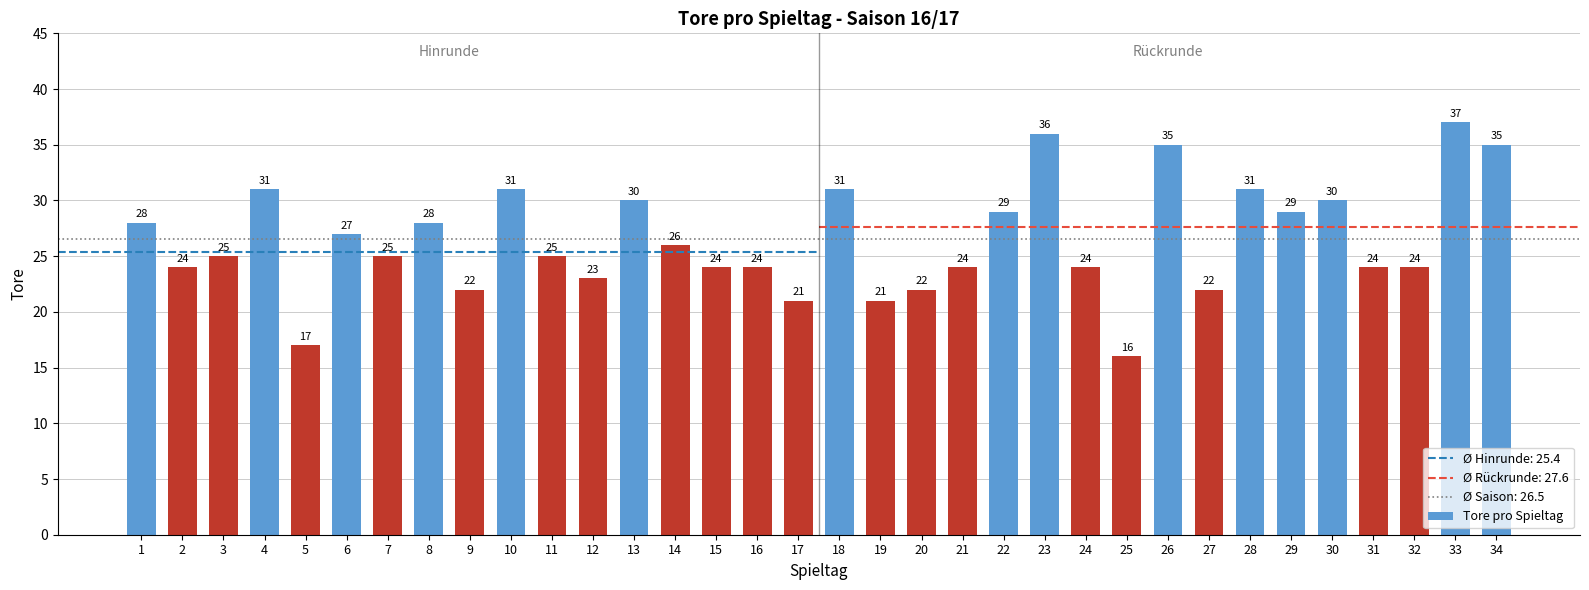

What is the ratio of the value at 6 to the value at 30?

0.9